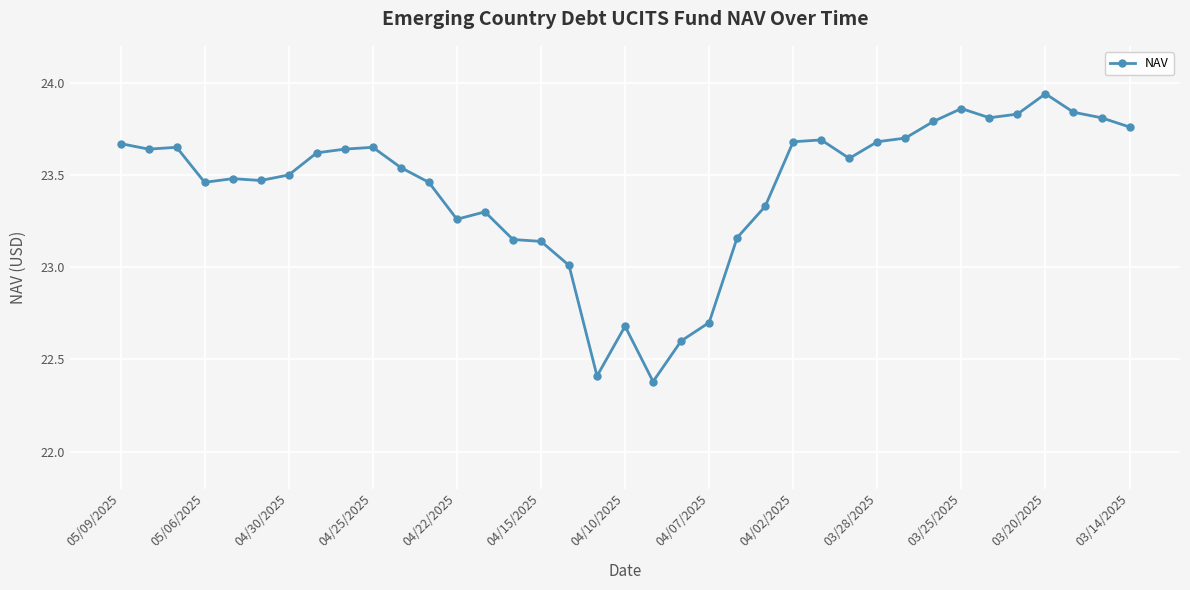

What is the sum of all values?

866.9